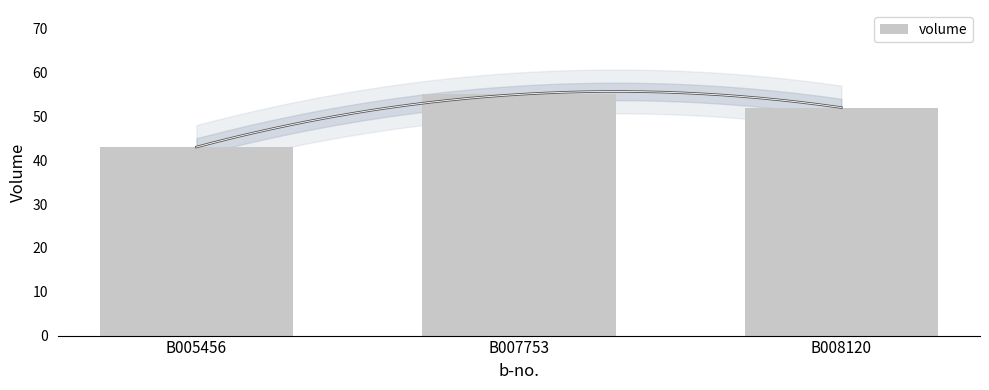

What is the sum of all values?

150